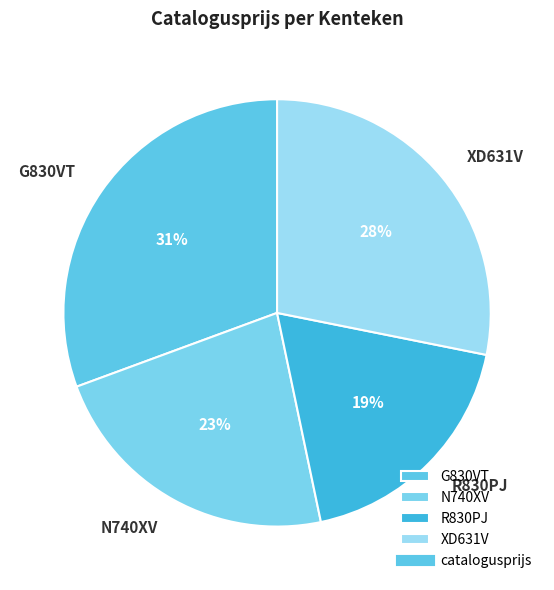

Does R830PJ account for over 50% of the chart?

No